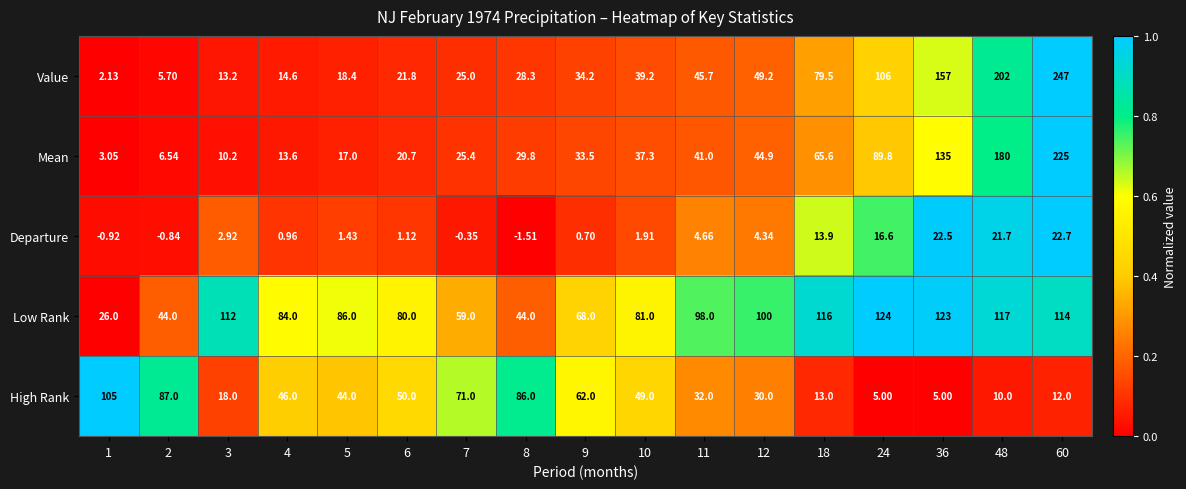

How many data points does each series have?

17